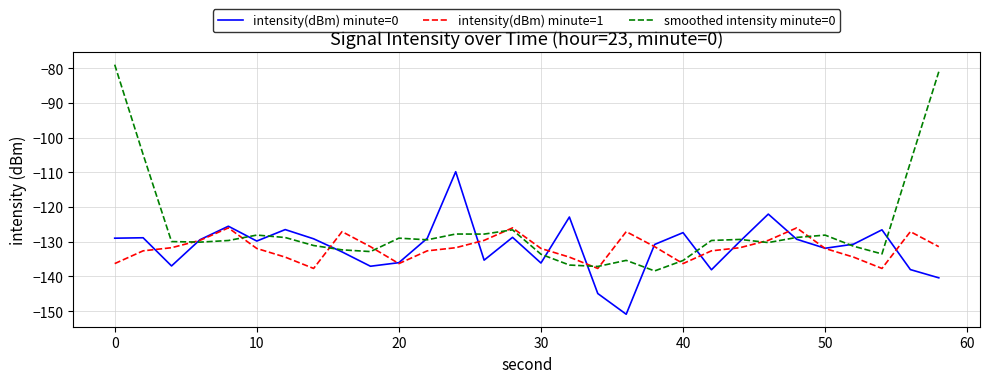

What is the average value of the intensity(dBm) minute=0 series?

-131.5